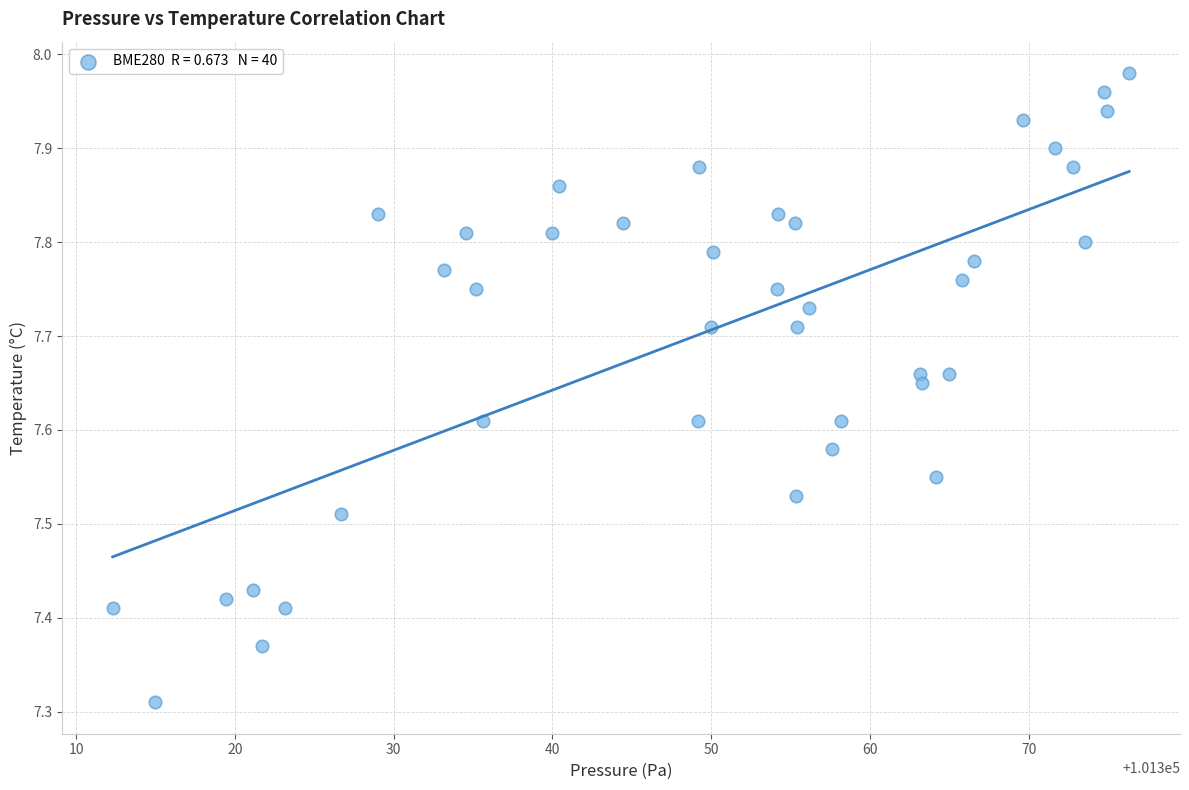

What is the range of X values (max minus min)?

64.0